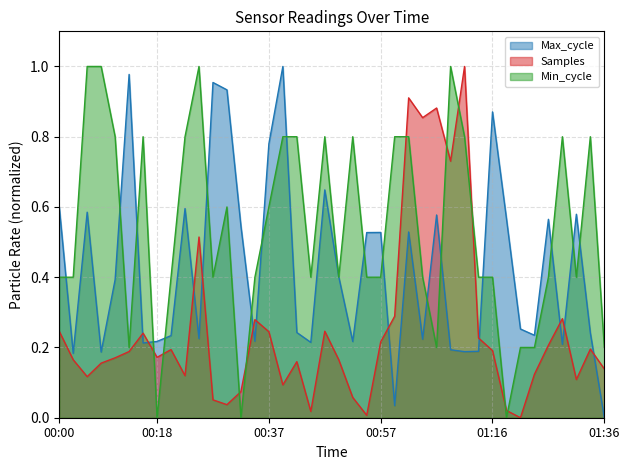

Between 00:18 and 01:04, which series saw the biggest shift?

Samples